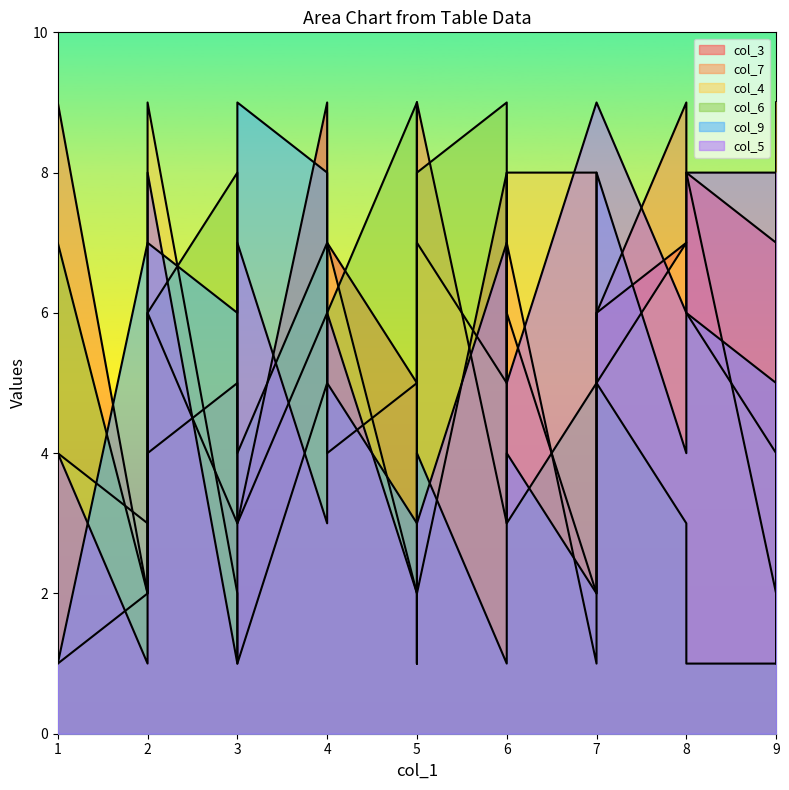

After their last crossing, which series has the higher values: col_6 or col_9?

col_6